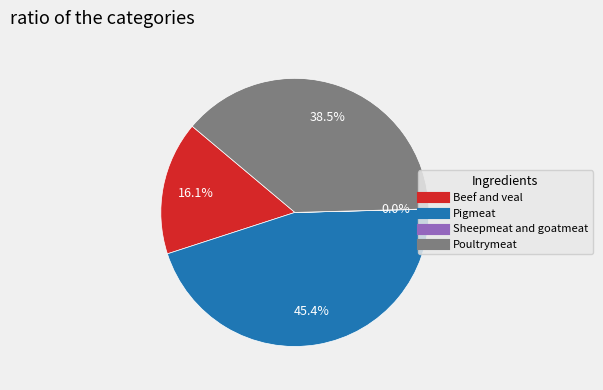

Does Poultrymeat account for over 50% of the chart?

No